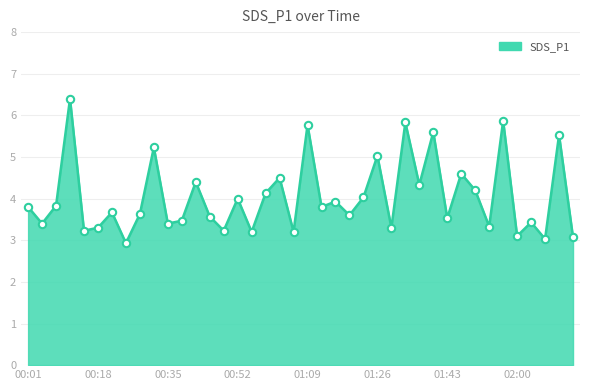

What is the greatest value displayed?

6.4